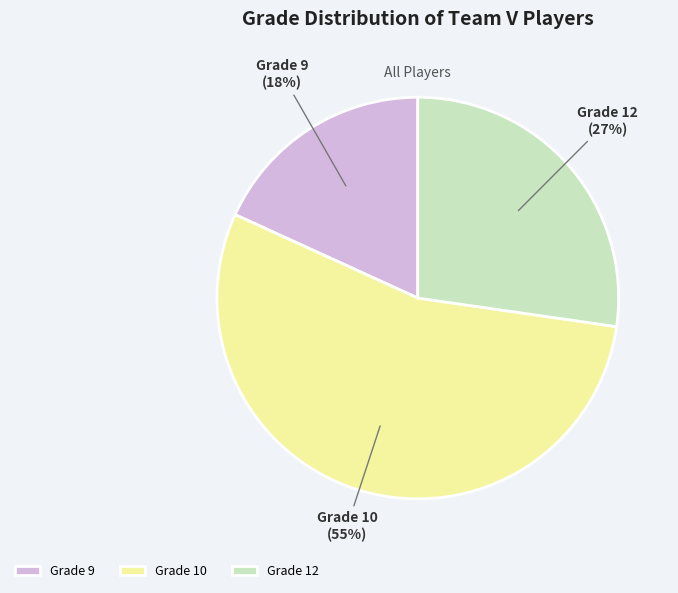

Combined, do Grade 12 and Grade 9 account for over 50%?

No